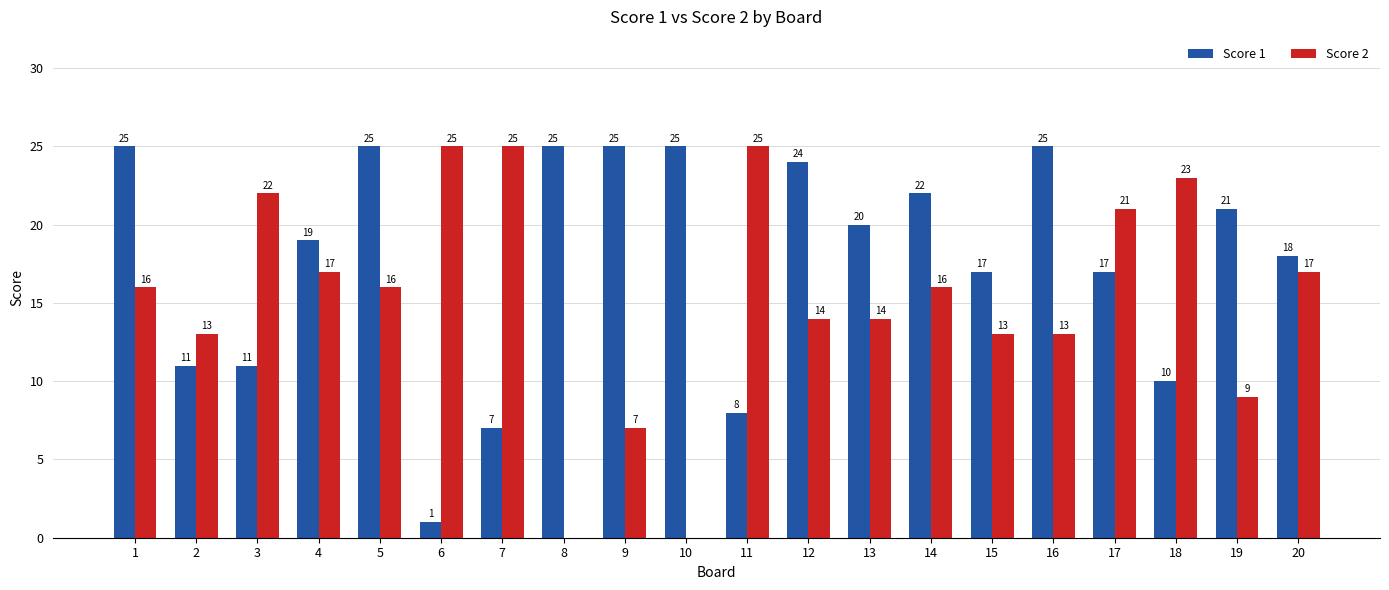

At which label does Score 1 first exceed 20?

1